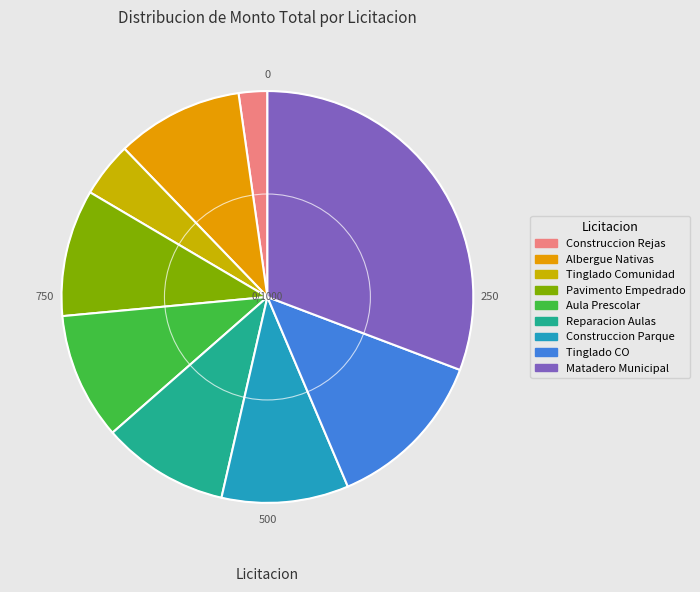

Is there a majority slice in this chart?

No